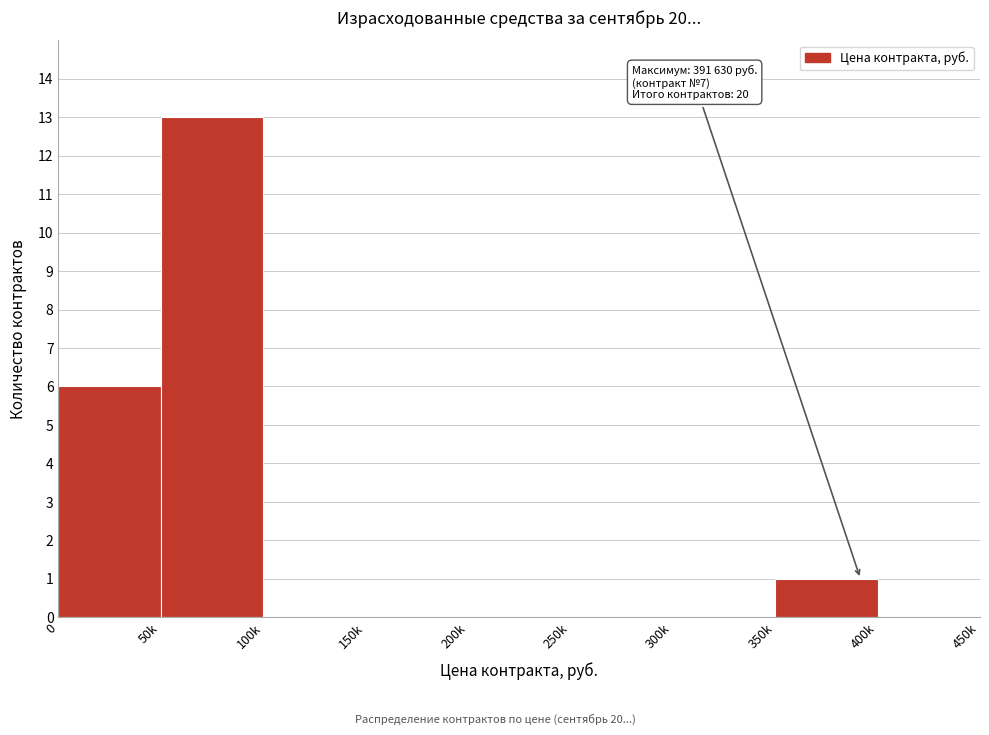

Reading right to left, transcribe all the data shown in this chart.

400k=0	350k=1	300k=0	250k=0	200k=0	150k=0	100k=0	50k=13	0=6